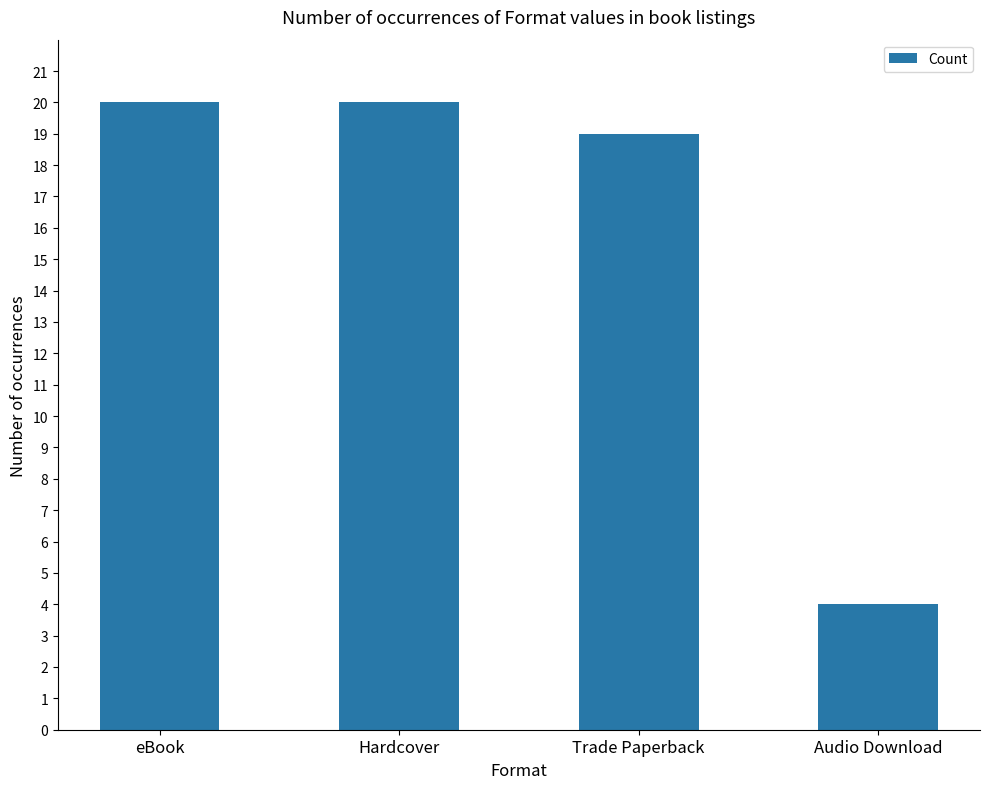

What is the maximum value shown in the chart?

20